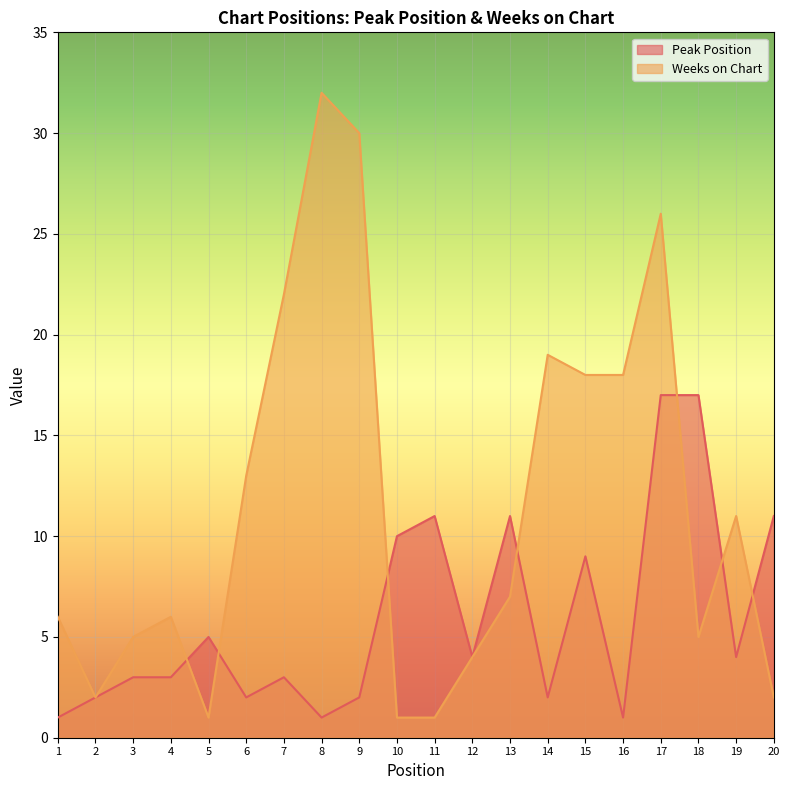

Between 14 and 19, which is larger?

19